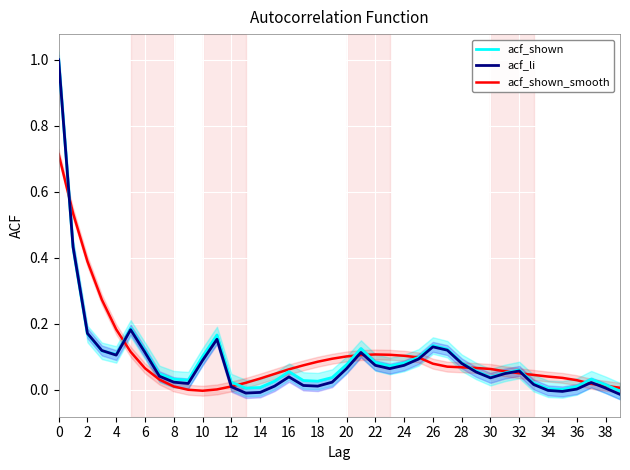

How many data points in acf_shown_smooth are less than 0?

1